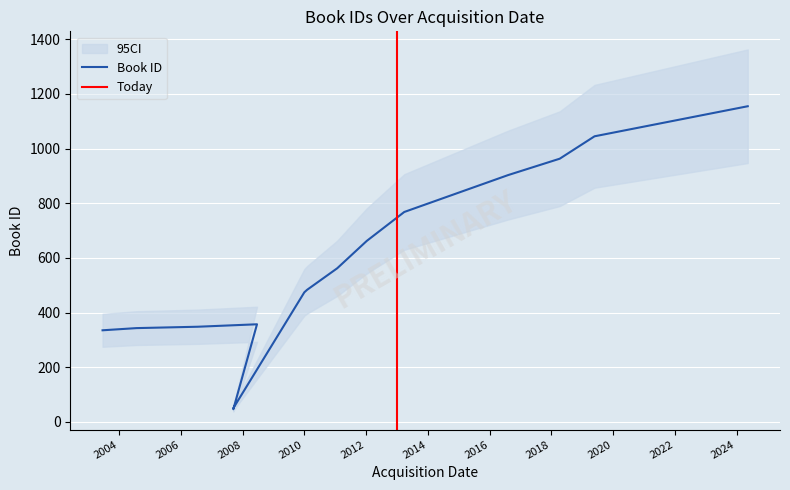

Which label corresponds to the smallest value in the chart?

2007-09-14